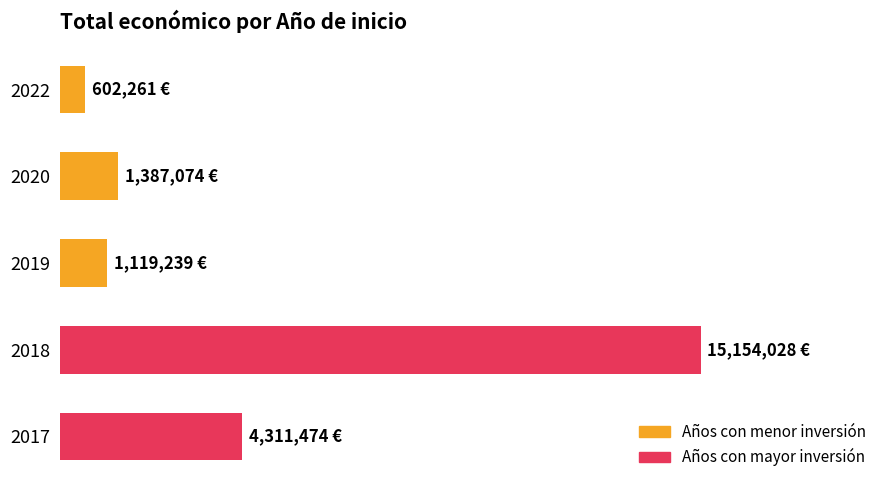

Are the bars horizontal?

Yes